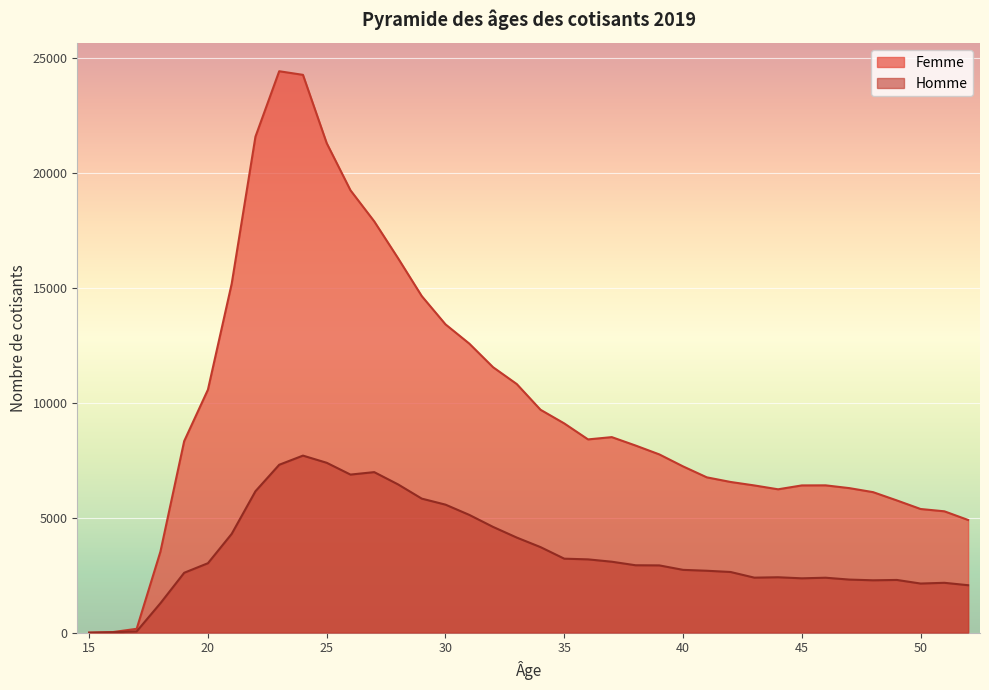

Which series has the largest range (max minus min)?

Femme